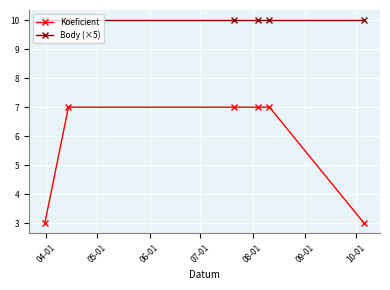

What is the maximum value for Koeficient?

7